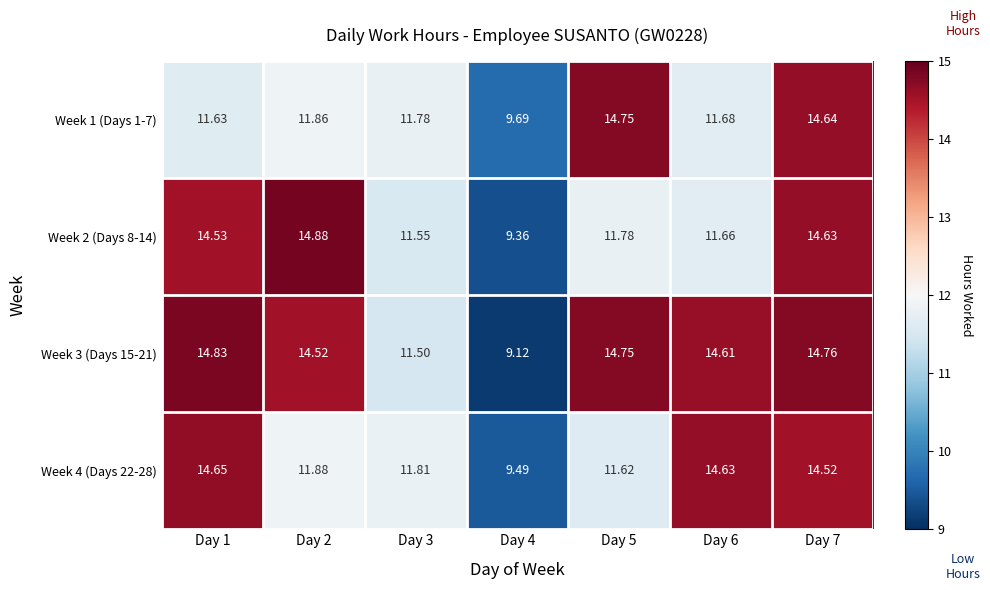

How many values in the Week 3 (Days 15-21) series are below 14?

2